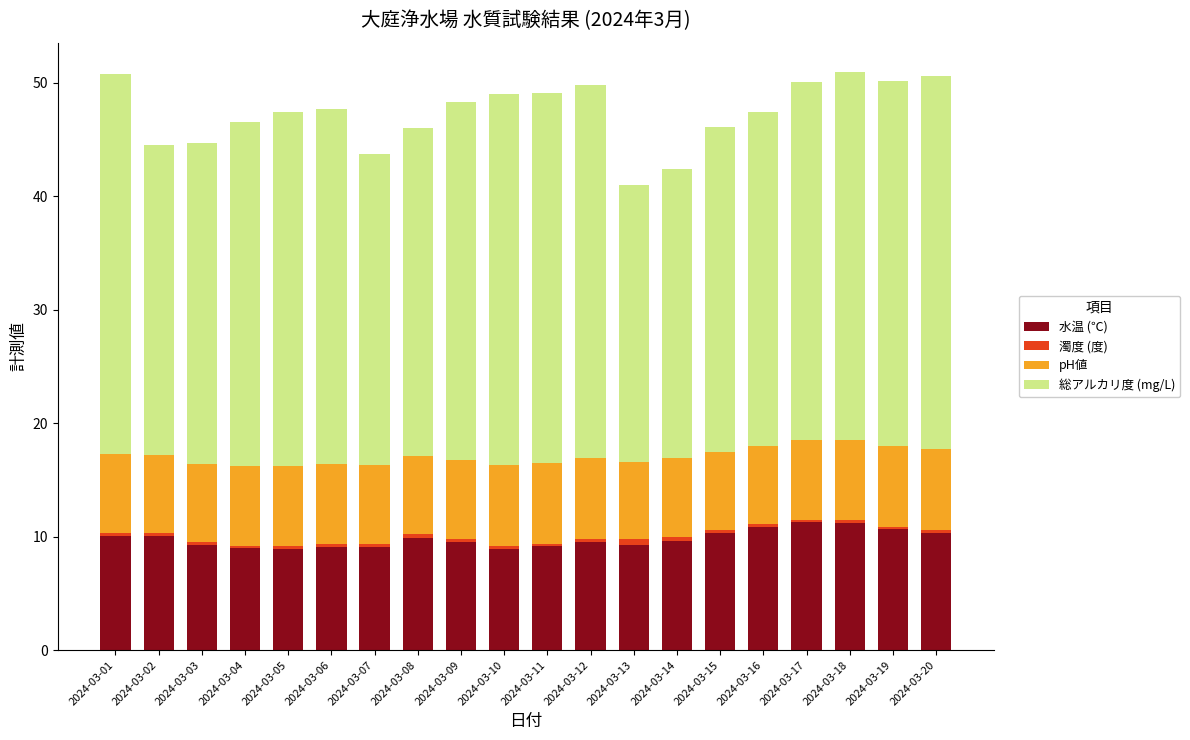

What is the difference between the maximum and minimum values in the 水温 (℃) series?

2.4